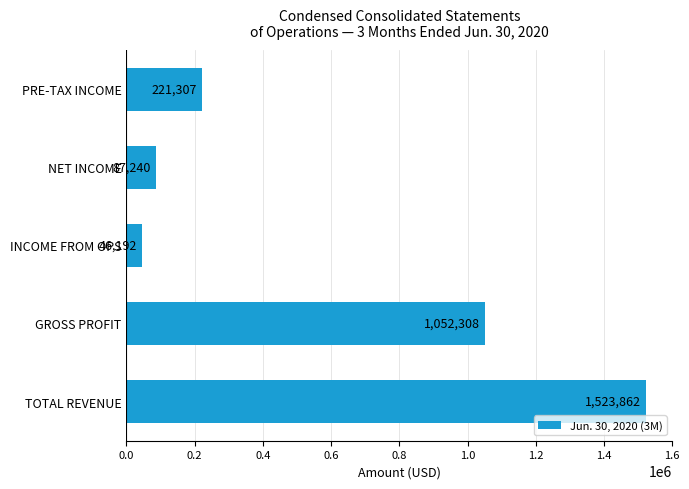

Which has a higher value, INCOME FROM OPS or NET INCOME?

NET INCOME